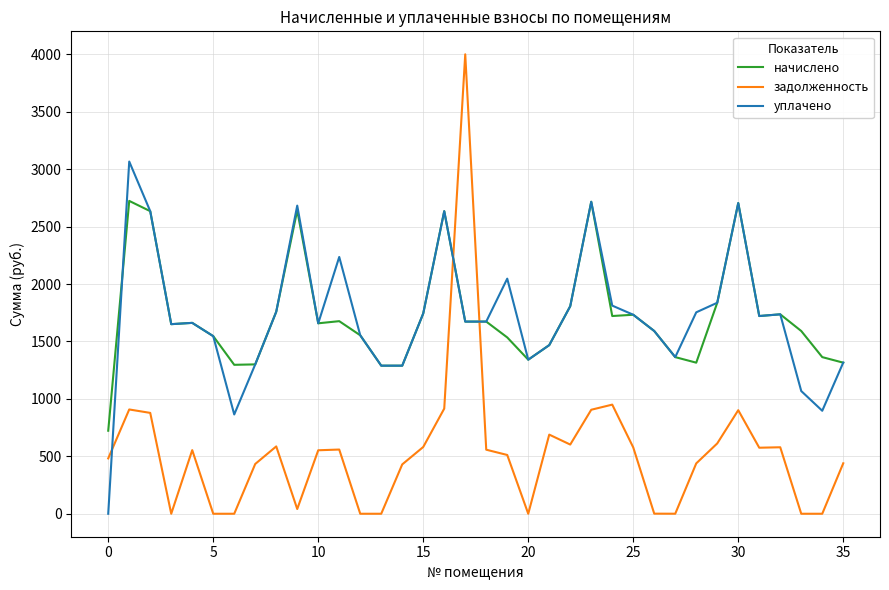

True or false: задолженность and уплачено intersect in this chart.

True